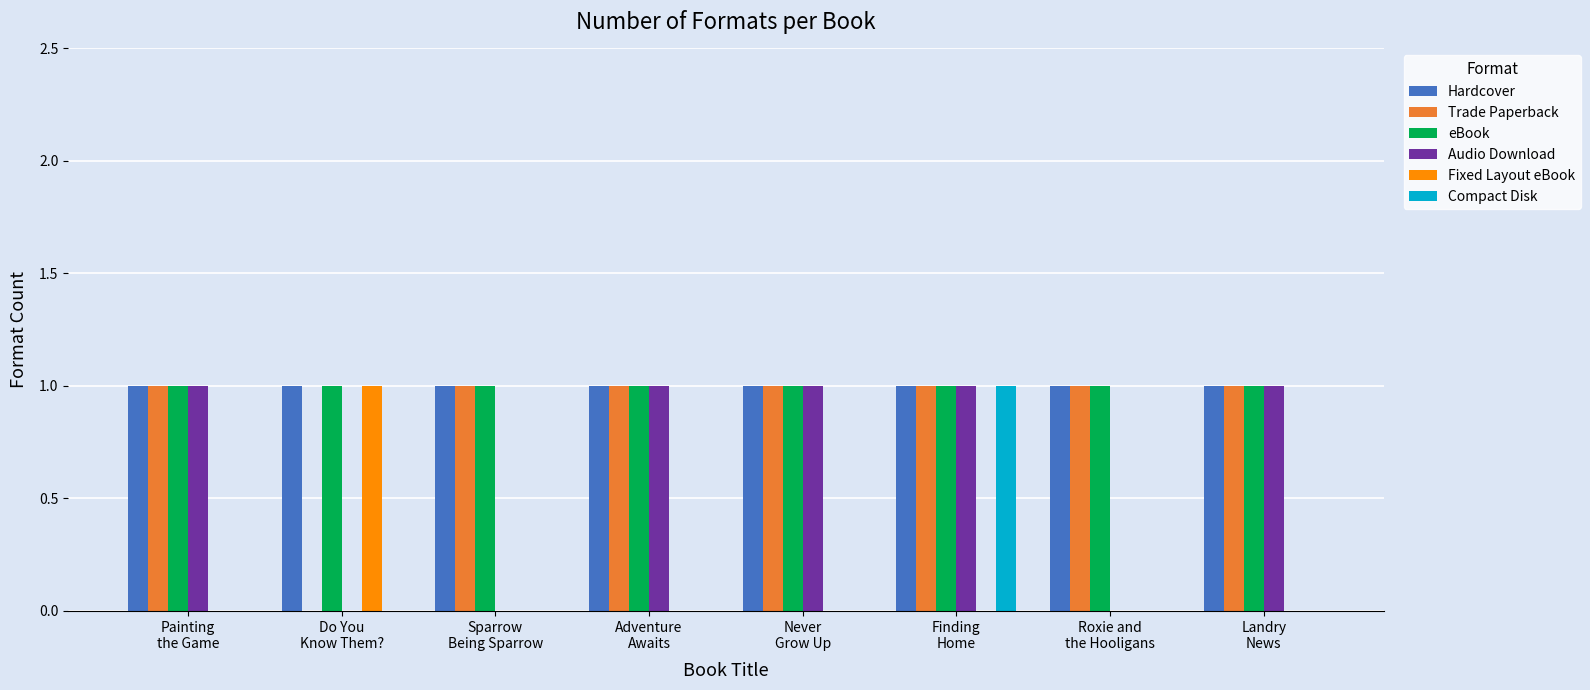

What is the sum of all Audio Download values?

5